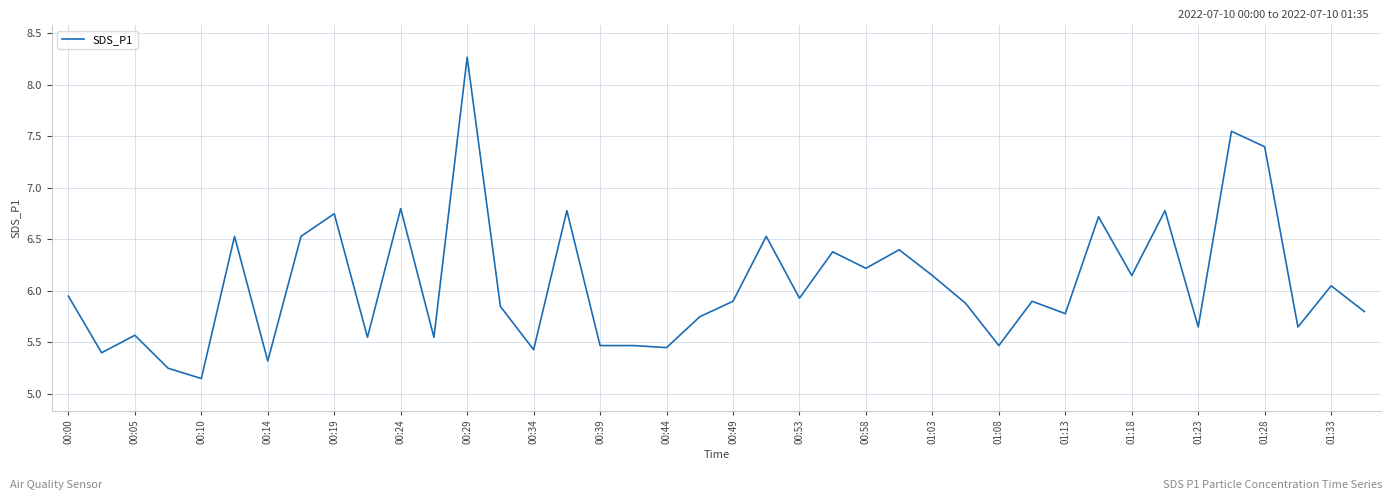

What is the maximum value shown in the chart?

8.3